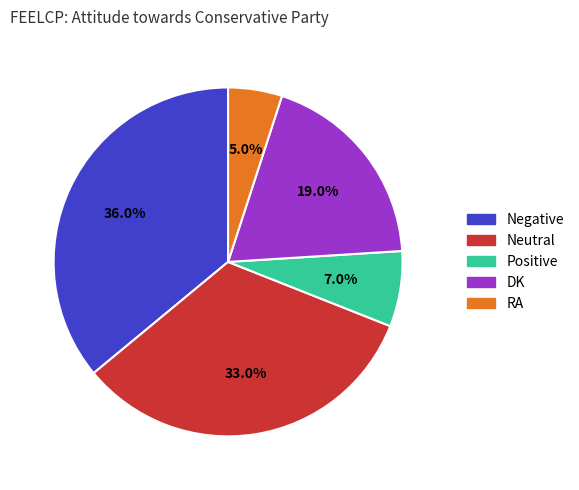

To the nearest percent, what portion does Positive represent?

7%